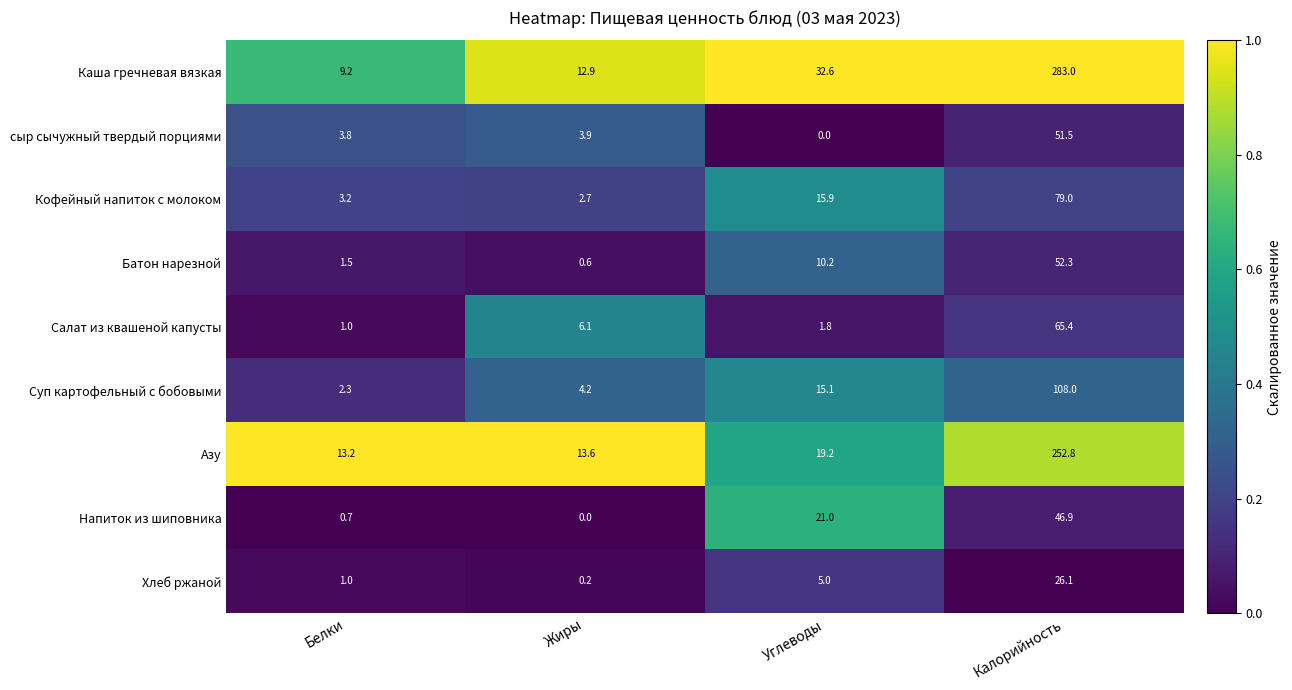

What is the sum of all Хлеб ржаной values?

32.3